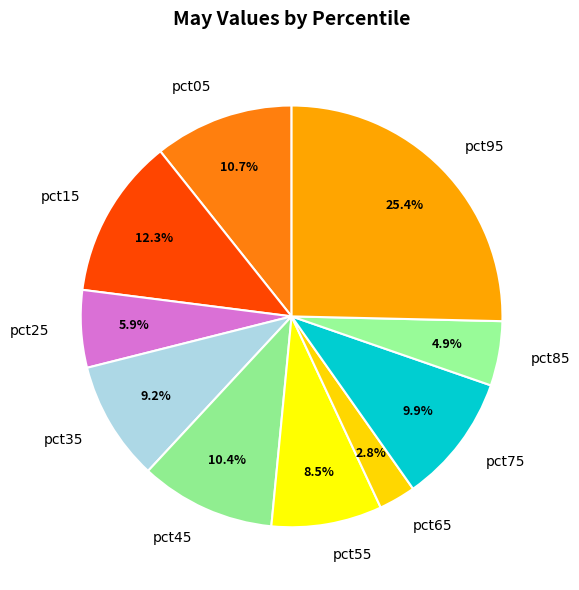

Which slice is the smallest?

pct65